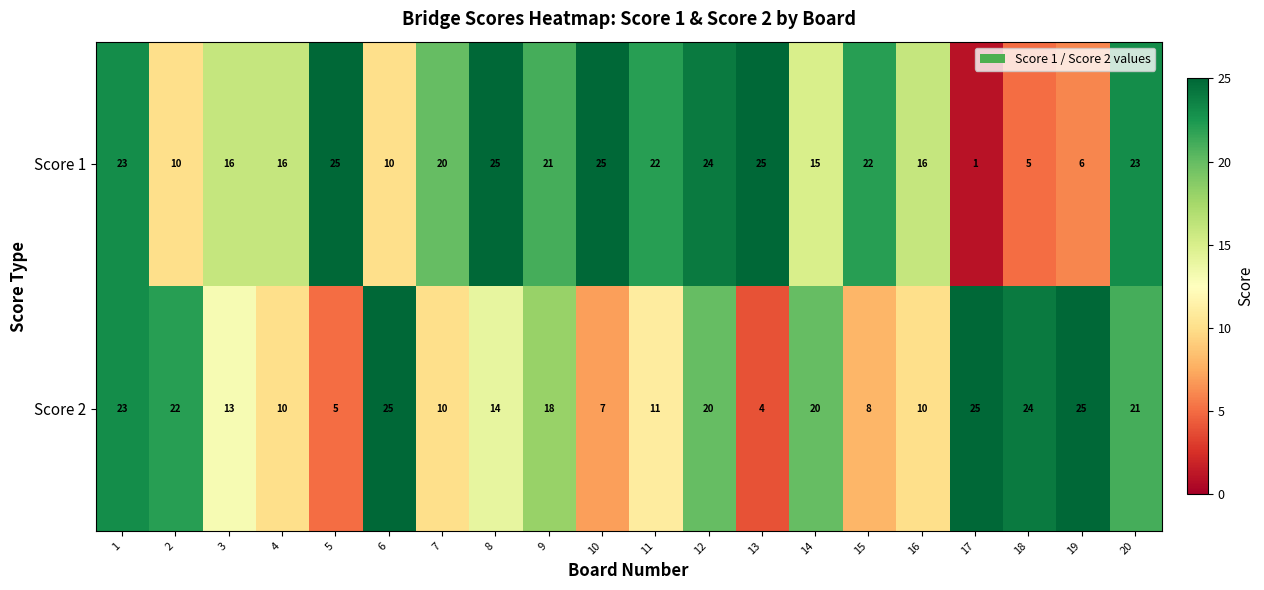

At how many categories does at least one series exceed 14?

20